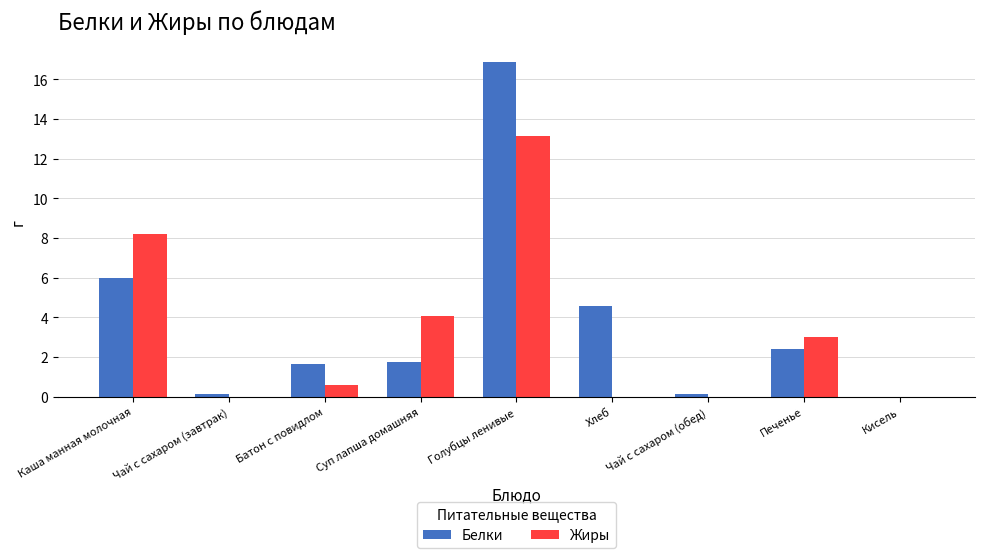

What is the difference between the Жиры values at Голубцы ленивые and Чай с сахаром (завтрак)?

13.1